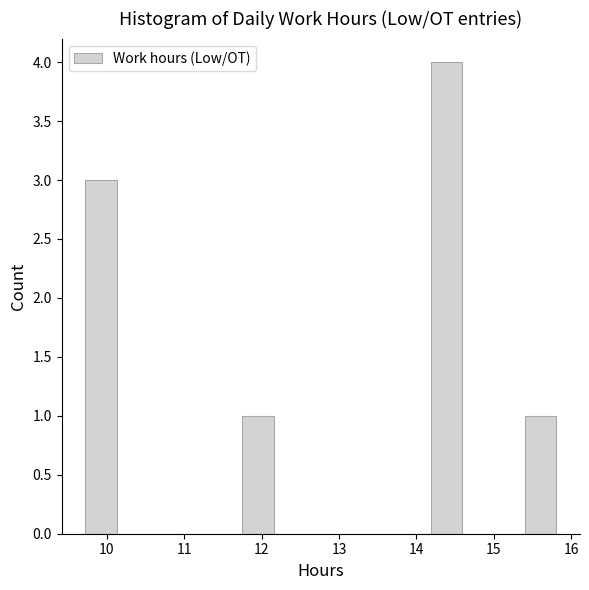

Over which range of the x-axis is the bar tallest?

14.2 to 14.6